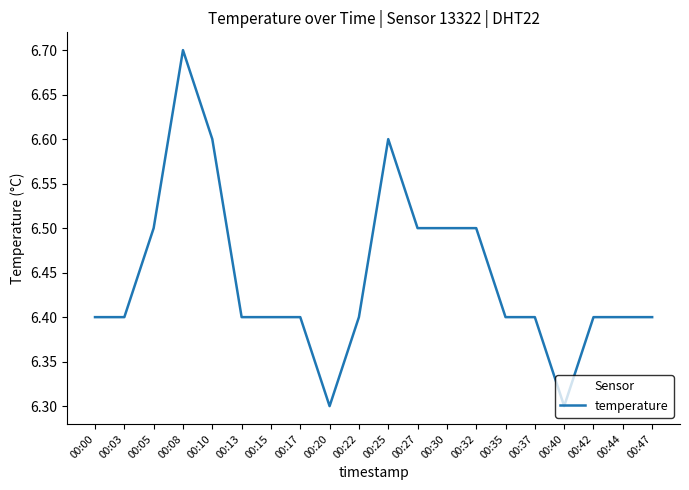

How many lines are shown in the chart?

1